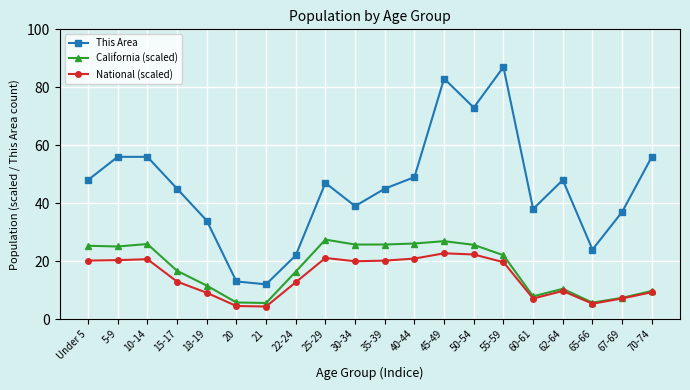

The value of National (scaled) at 70-74 is 3.9. True or false?

False